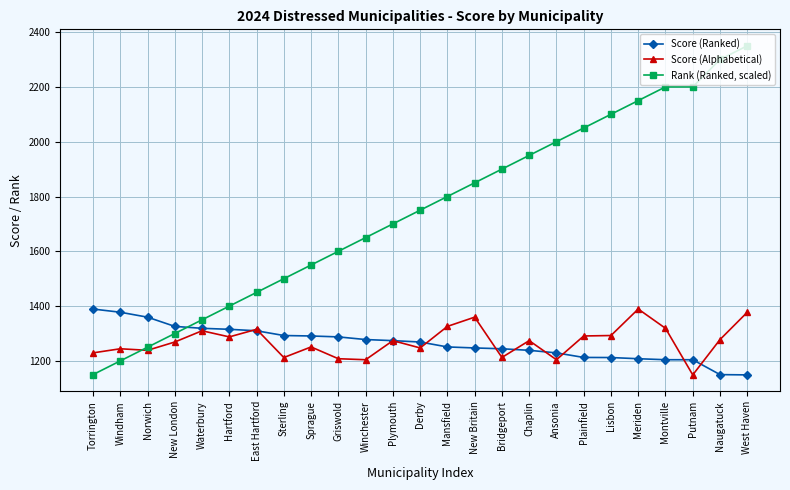

At New London, list the series in order from largest to smallest.

Score (Ranked), Rank (Ranked, scaled), Score (Alphabetical)